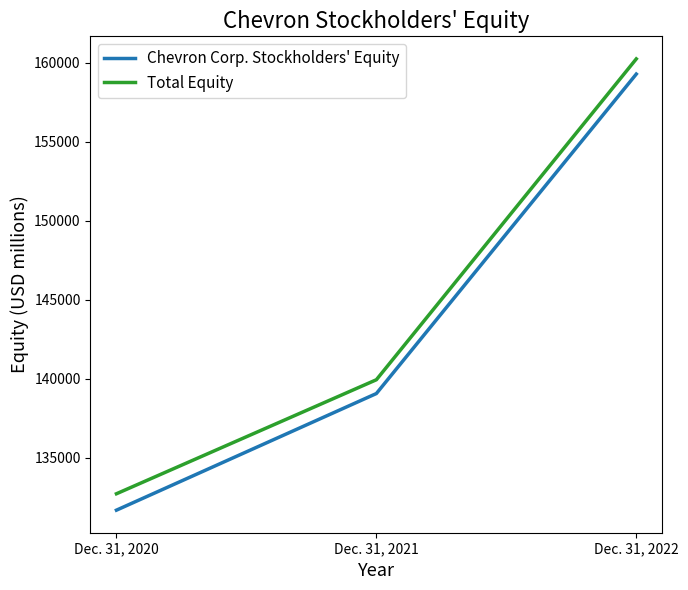

Read the Chevron Corp. Stockholders' Equity value at Dec. 31, 2022, to the nearest 100.

159300